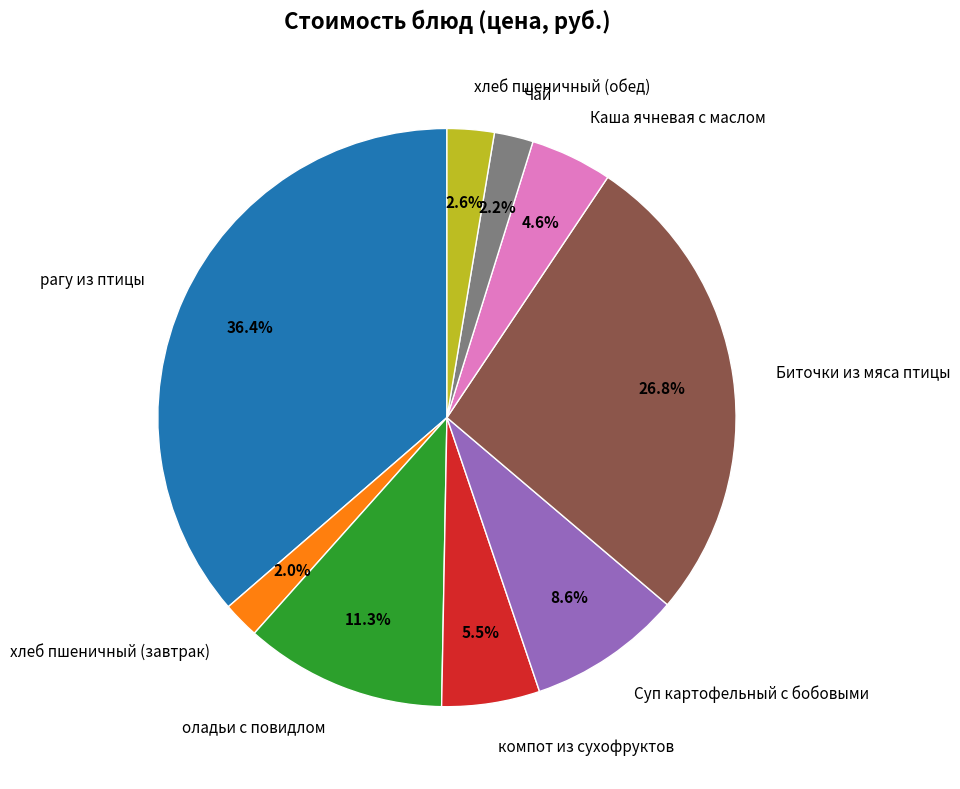

Count the number of slices in the pie.

9